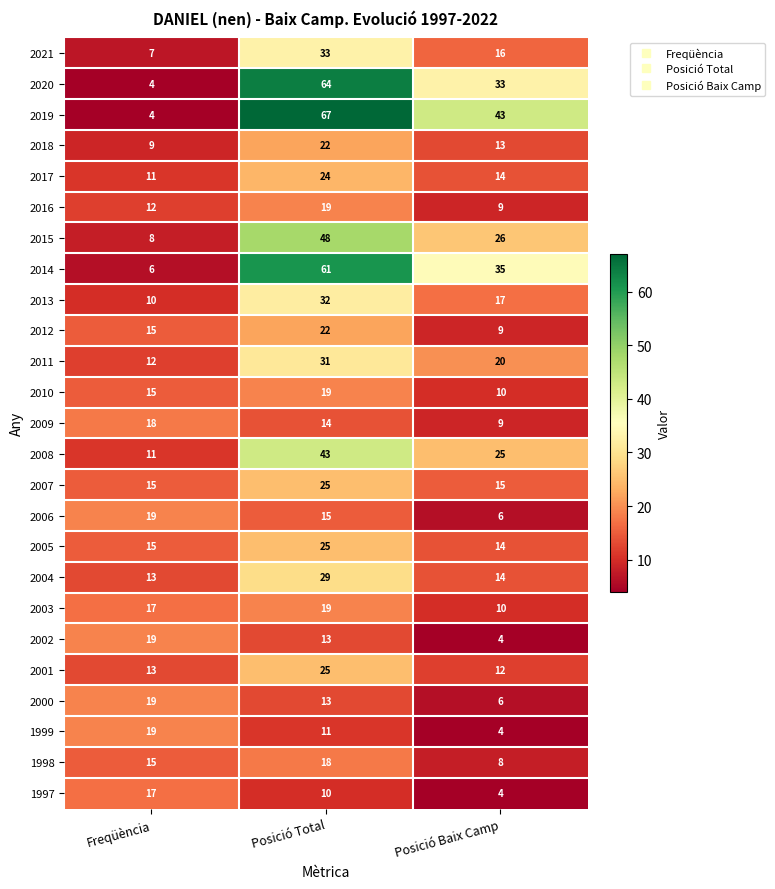

At how many categories does at least one series exceed 52?

1